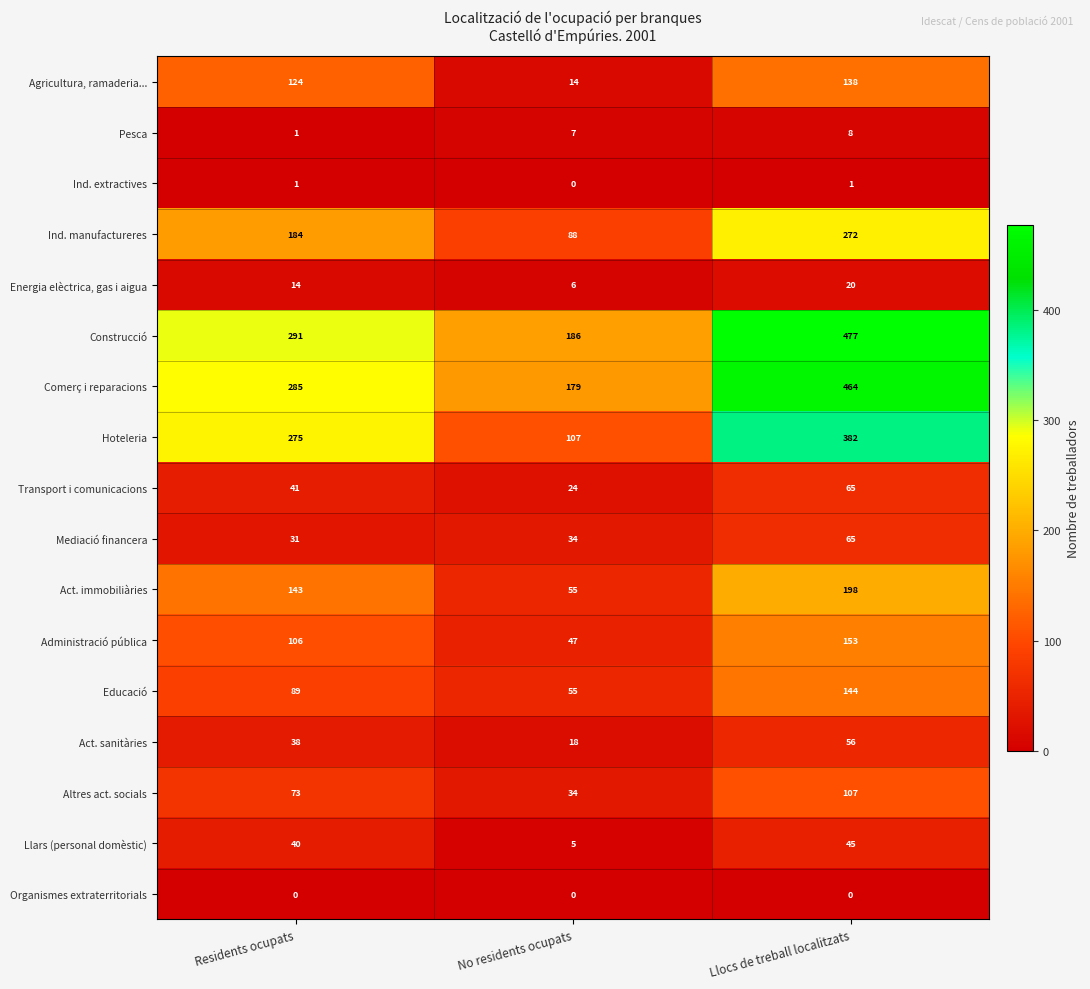

Is the value of Agricultura, ramaderia... at No residents ocupats greater than the value of Organismes extraterritorials at Llocs de treball localitzats?

Yes